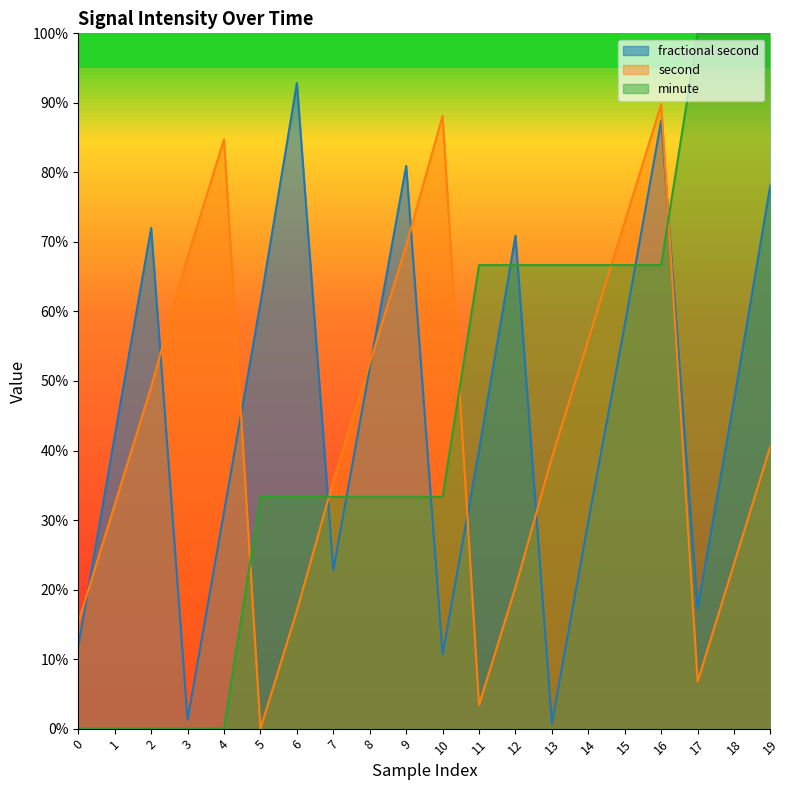

Which category has the lowest value across all series?

5